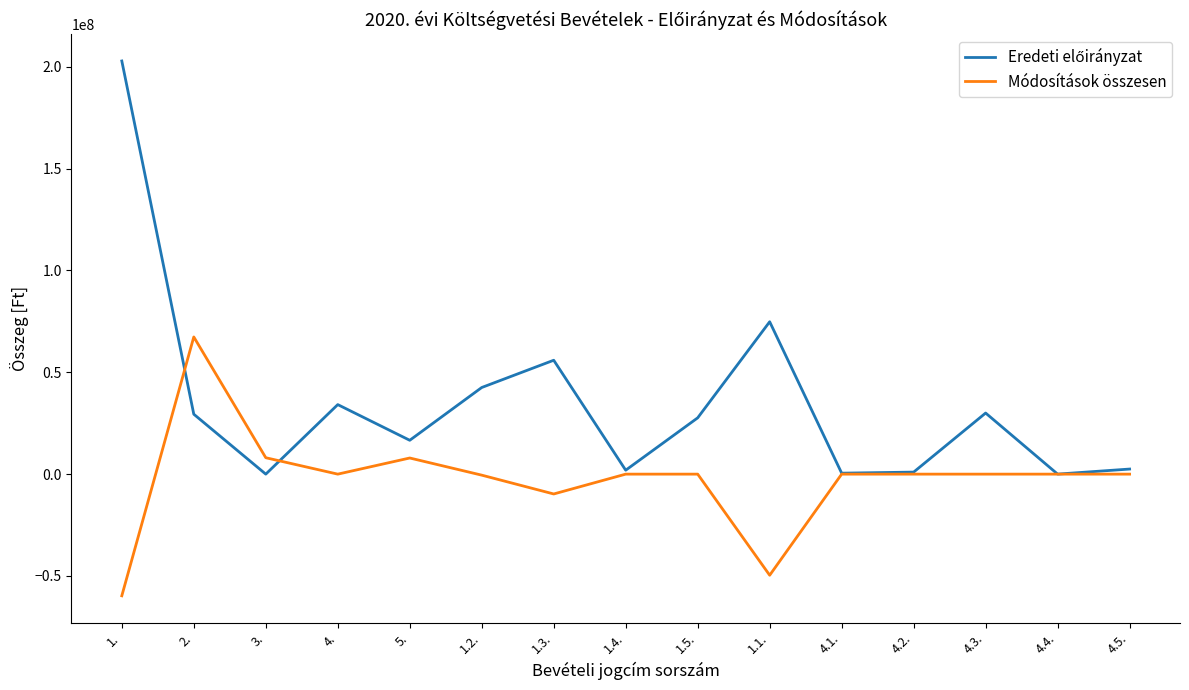

At which category is the sum across all series the highest?

1.